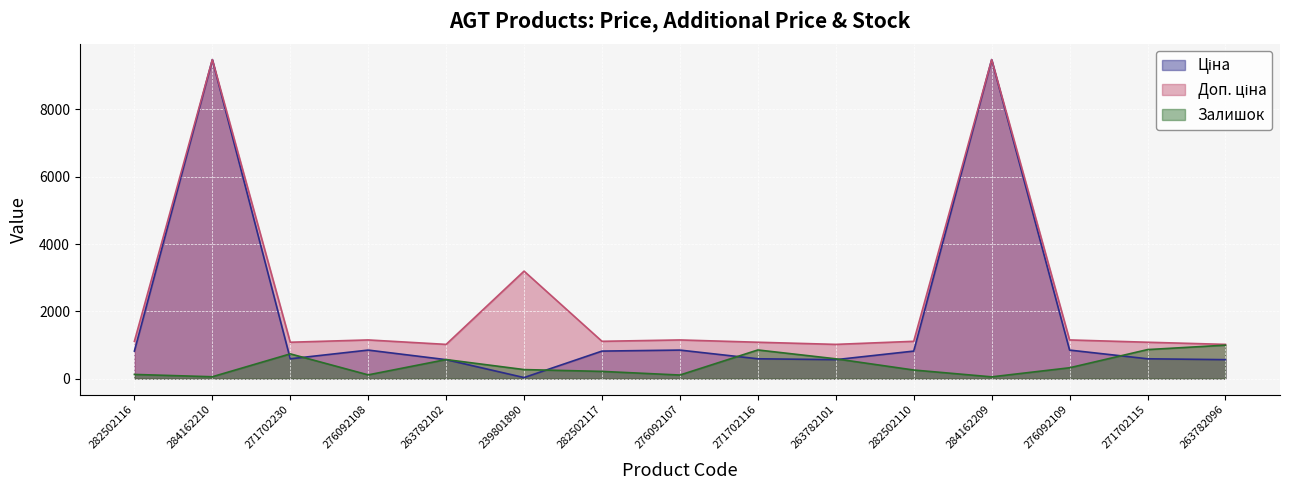

Reading left to right, transcribe all the data shown in this chart.

Ціна: 282502116=818.5	284162210=9480.1	271702230=589.9	276092108=848.4	263782102=564.0	239801890=31.9	282502117=818.5	276092107=848.4	271702116=589.9	263782101=564.0	282502110=818.5	284162209=9480.1	276092109=848.4	271702115=589.9	263782096=564.0
Доп. ціна: 282502116=1109.2	284162210=9480.1	271702230=1081.7	276092108=1149.7	263782102=1017.8	239801890=3195.0	282502117=1109.2	276092107=1149.7	271702116=1081.7	263782101=1017.8	282502110=1109.2	284162209=9480.1	276092109=1149.7	271702115=1081.7	263782096=1017.8
Залишок: 282502116=125.0	284162210=56.0	271702230=736.0	276092108=112.0	263782102=567.0	239801890=269.0	282502117=215.0	276092107=107.0	271702116=852.0	263782101=589.0	282502110=256.0	284162209=53.0	276092109=323.0	271702115=863.0	263782096=995.0